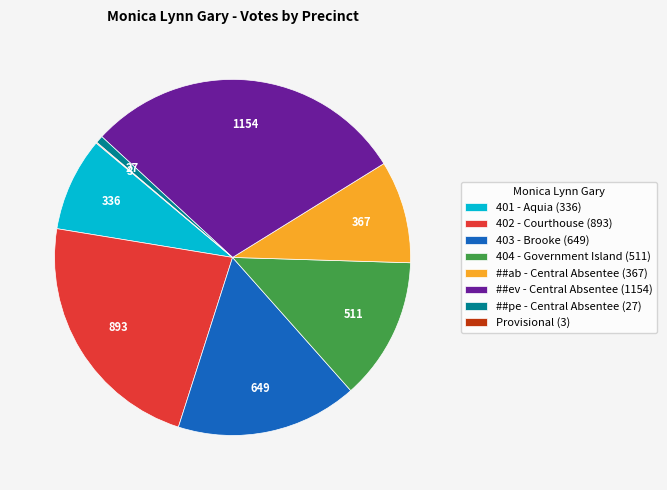

Is there any slice that represents more than half of the pie?

No